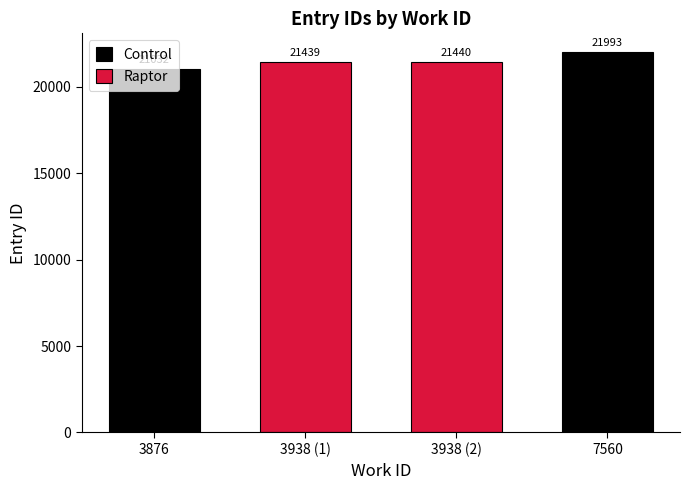

Which category has the highest value across all series?

7560